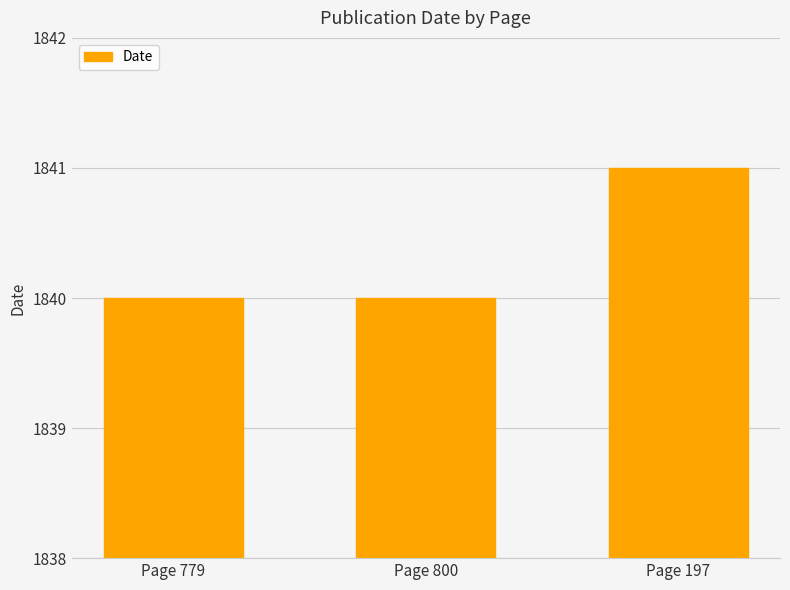

How many distinct data groups are displayed?

1